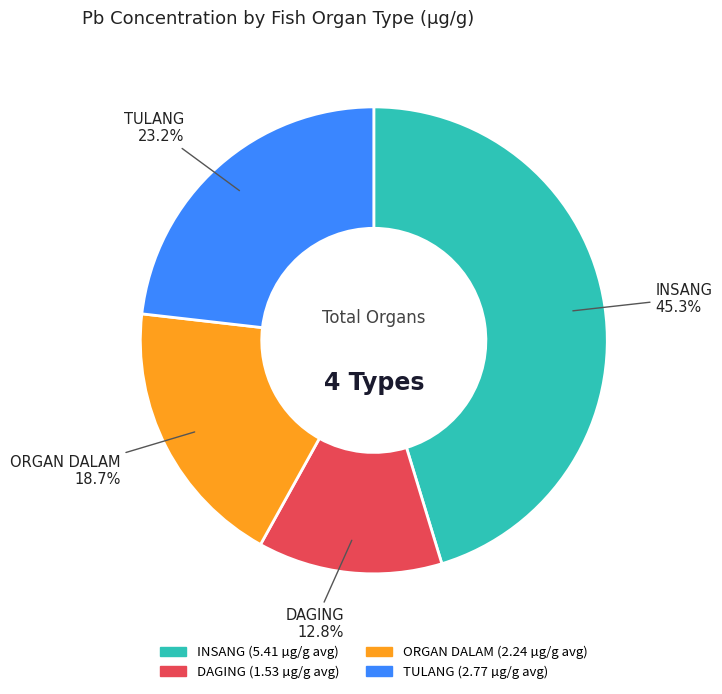

Is there any slice that represents more than half of the pie?

No